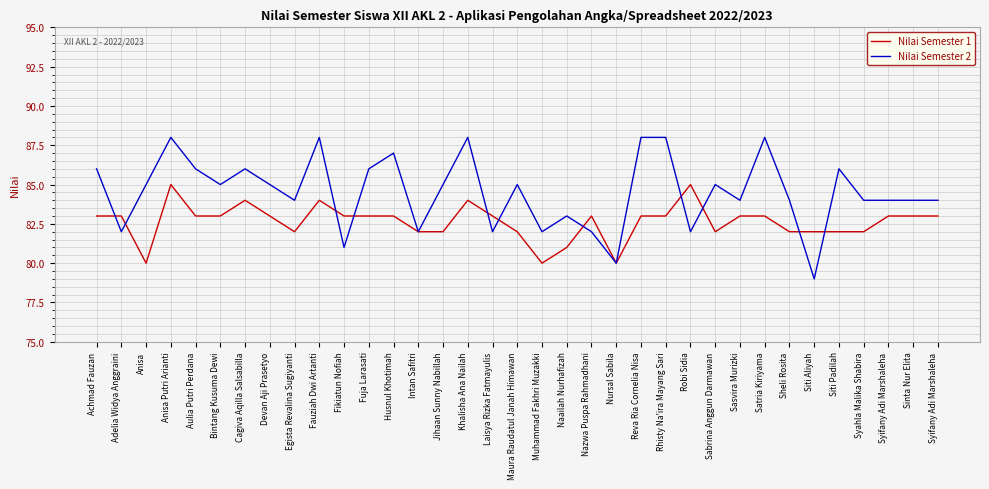

At how many categories does at least one series exceed 84?

19